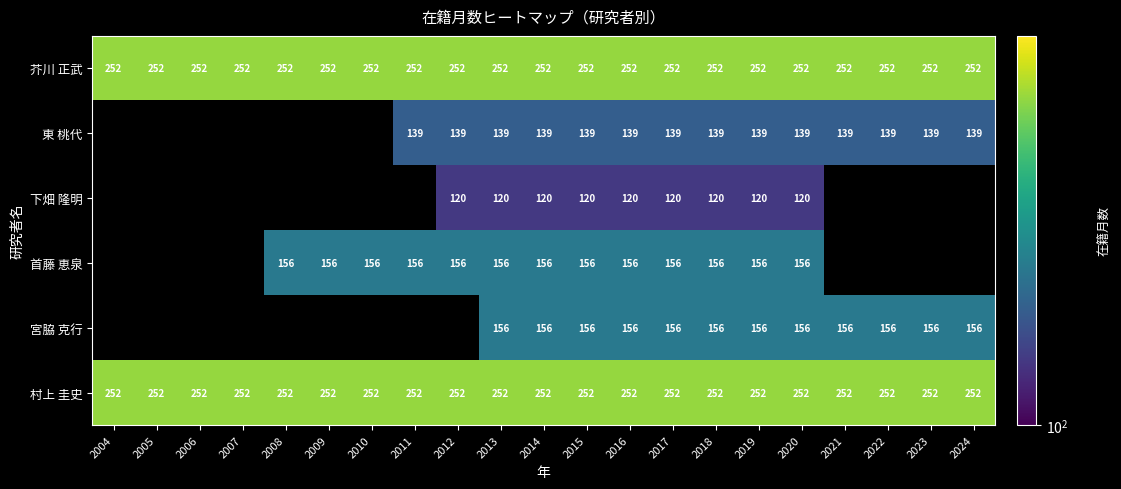

The 村上 圭史 series shows 252 at 2005. True or false?

True